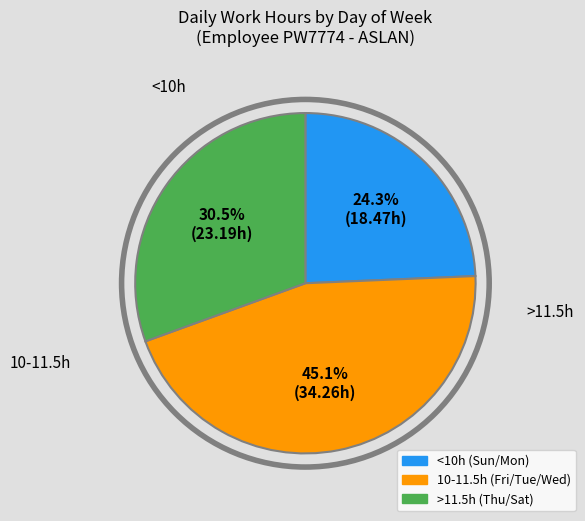

Is there a majority slice in this chart?

No